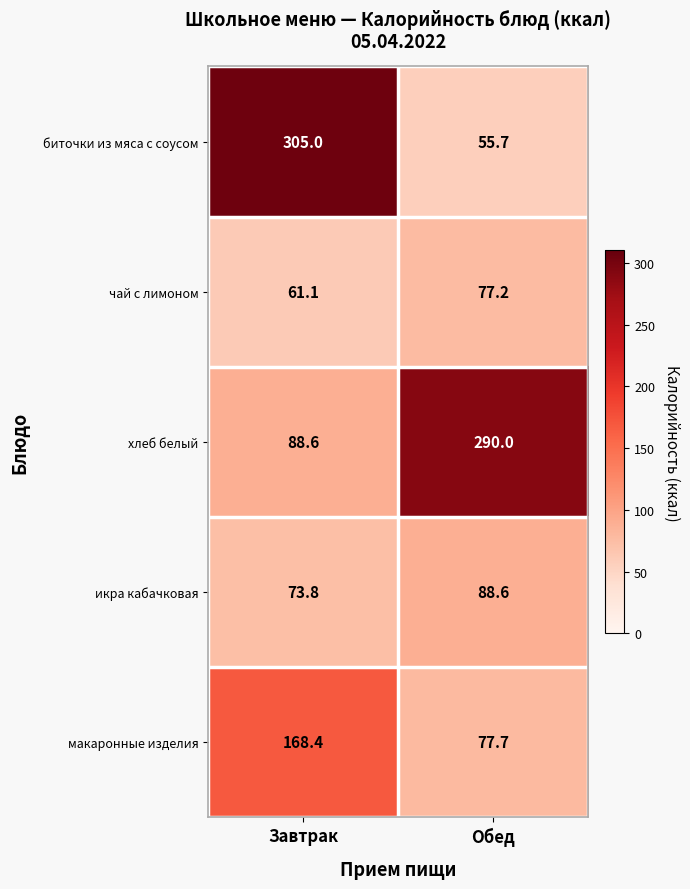

Which series has the widest spread of values?

биточки из мяса с соусом